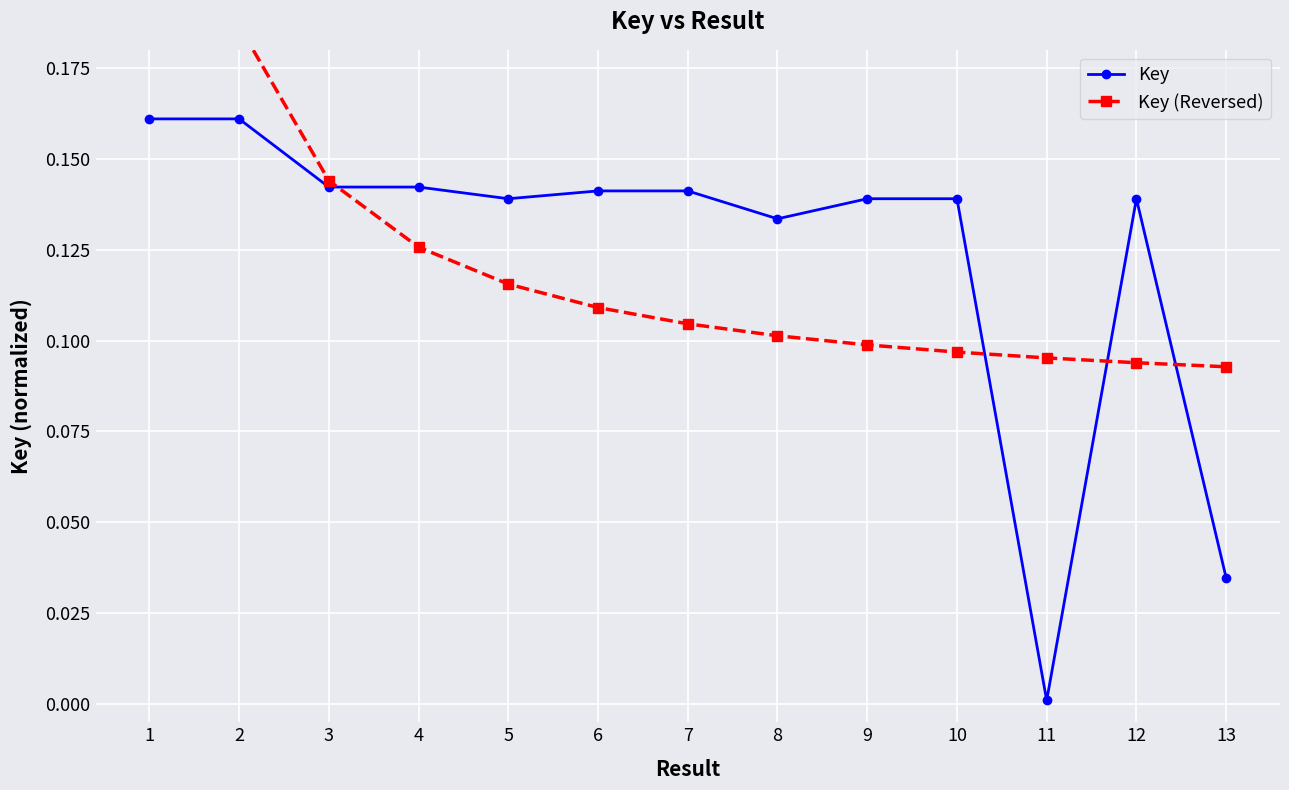

Reading left to right, what are all the values shown in this chart?

Key: 0.2	0.2	0.1	0.1	0.1	0.1	0.1	0.1	0.1	0.1	0.0	0.1	0.0
Key (Reversed): 0.4	0.2	0.1	0.1	0.1	0.1	0.1	0.1	0.1	0.1	0.1	0.1	0.1